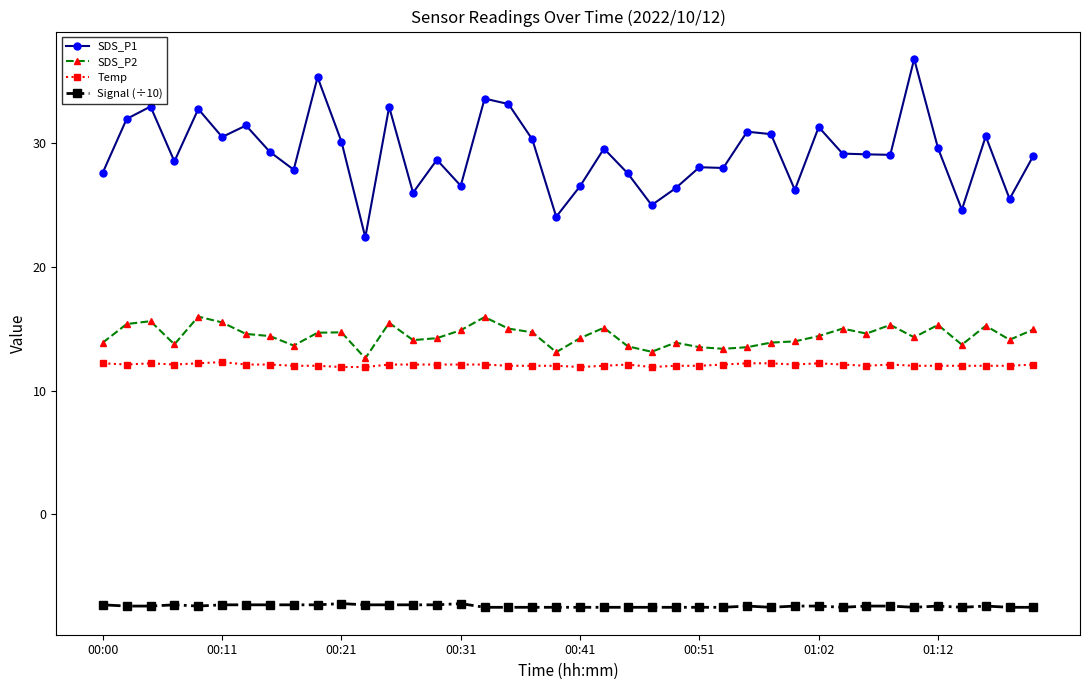

What is the lowest value of the Signal (÷10) series?

-7.5